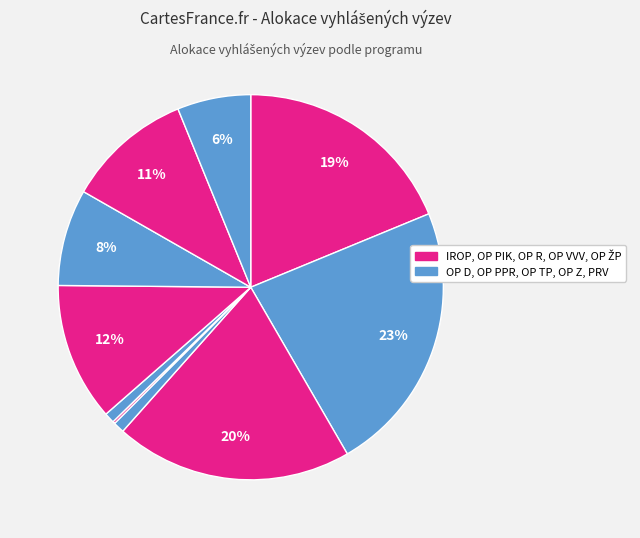

What is the largest slice in the pie chart?

OP D